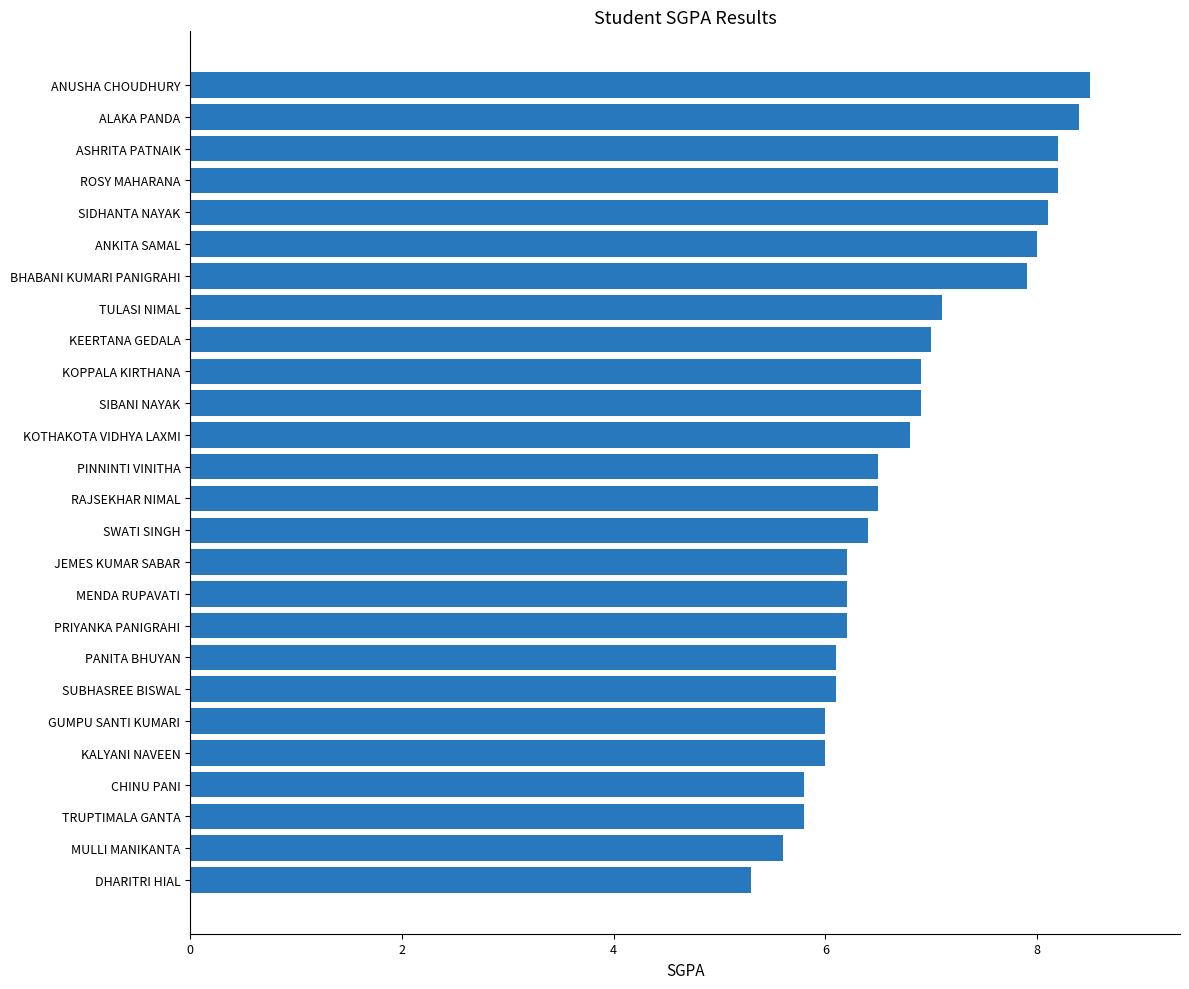

How many categories are shown in the chart?

26